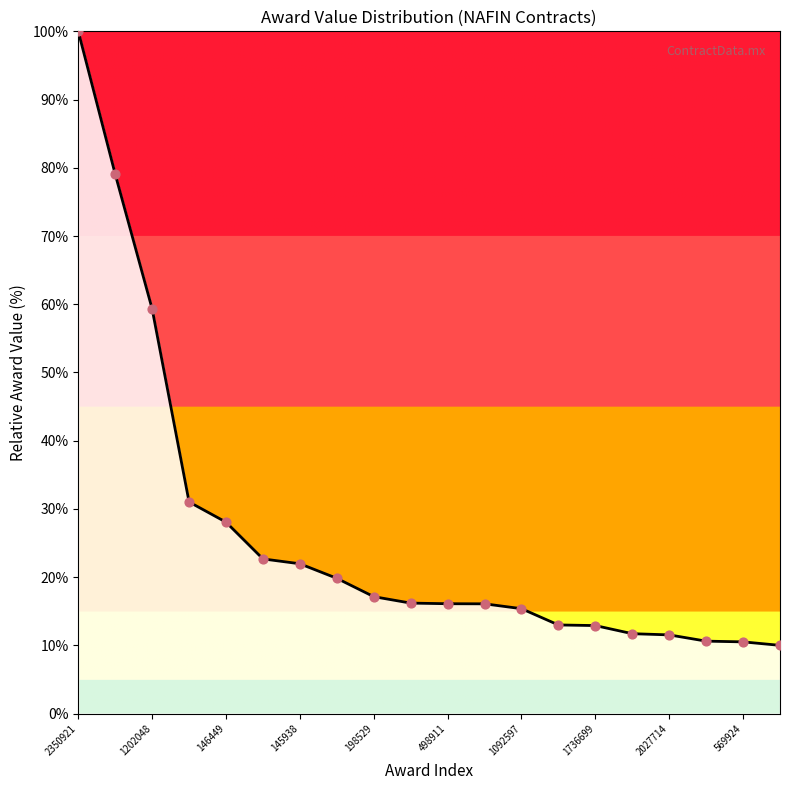

What is the smallest value displayed?

10.0